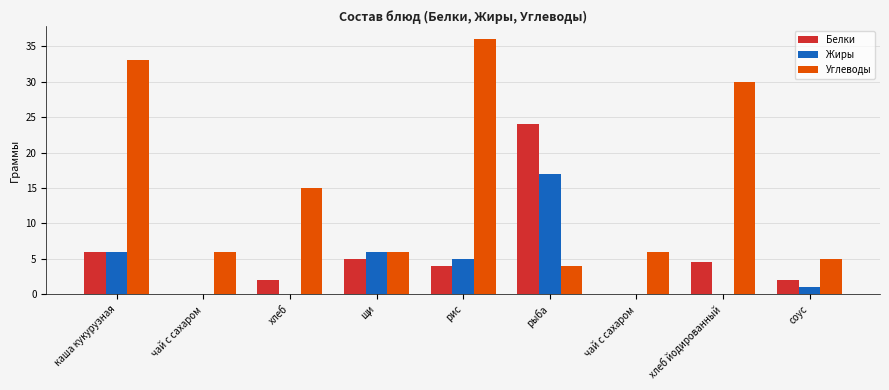

Is it true that Жиры equals 0.0 at хлеб йодированный?

True